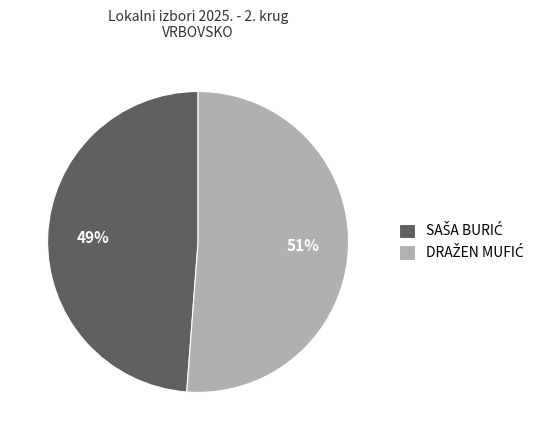

Is there any slice that represents more than half of the pie?

Yes